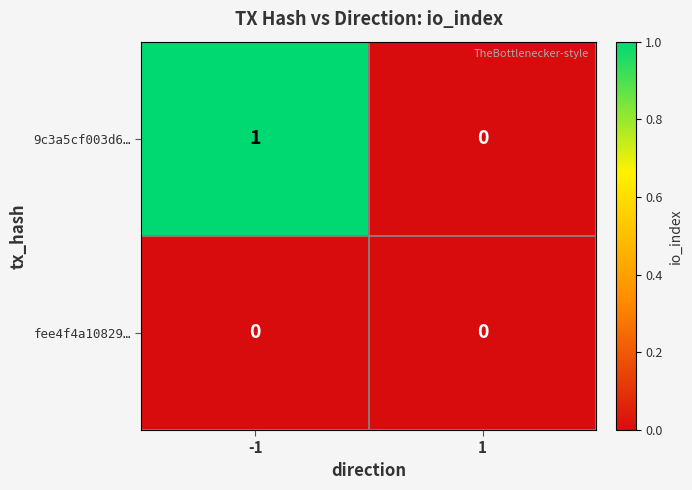

Reading right to left, transcribe all the data shown in this chart.

9c3a5cf003d6…: 1=0	-1=1
fee4f4a10829…: 1=0	-1=0